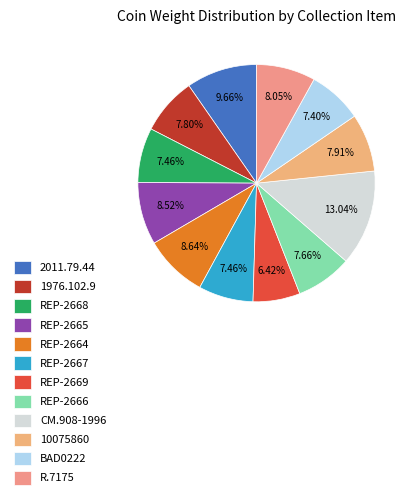

True or false: CM.908-1996 accounts for 13% of the total.

True